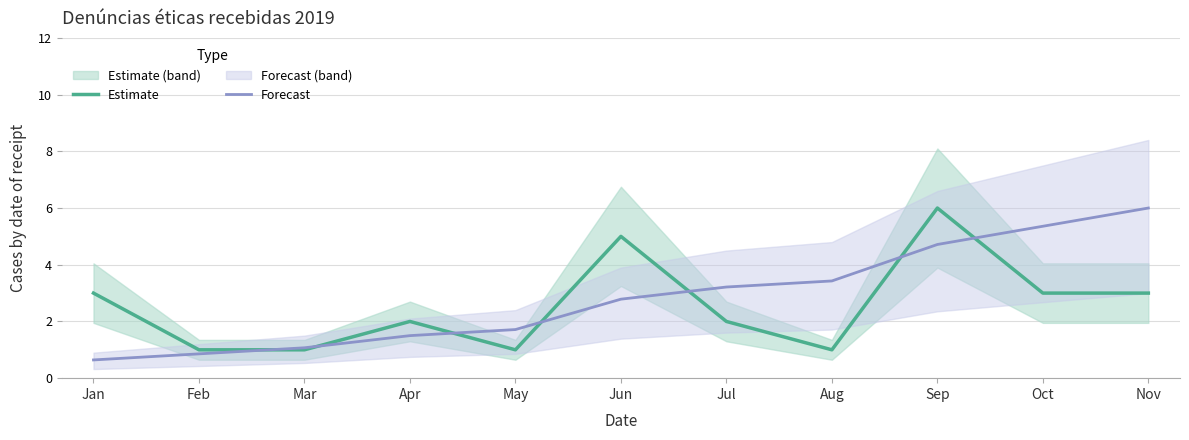

How many values in the Forecast series exceed 2?

6